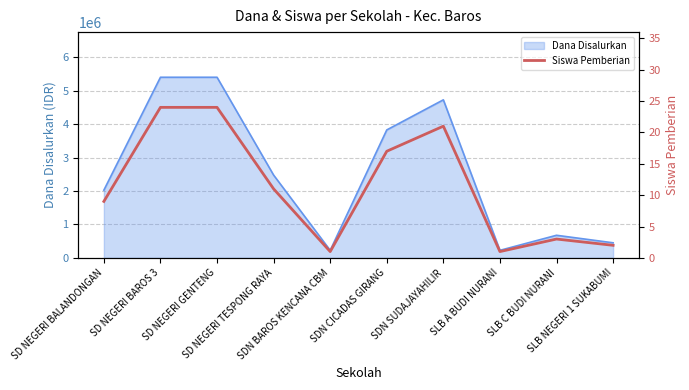

Rank the categories by value from lowest to highest.

SDN BAROS KENCANA CBM, SLB A BUDI NURANI, SLB NEGERI 1 SUKABUMI, SLB C BUDI NURANI, SD NEGERI BALANDONGAN, SD NEGERI TESPONG RAYA, SDN CICADAS GIRANG, SDN SUDAJAYAHILIR, SD NEGERI BAROS 3, SD NEGERI GENTENG